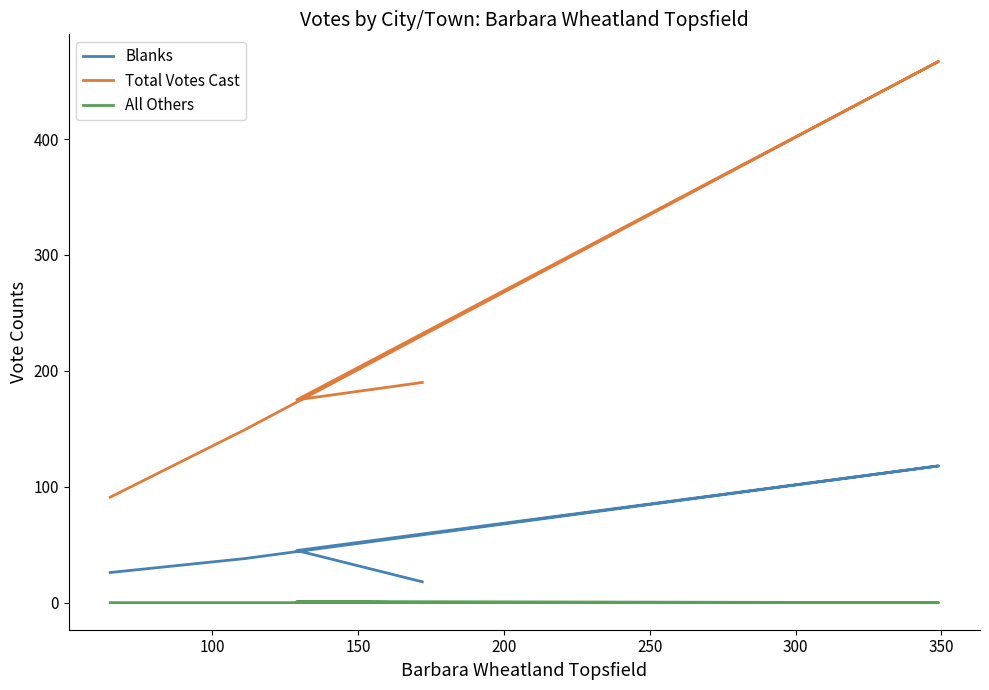

What is the maximum value shown in the chart?

467